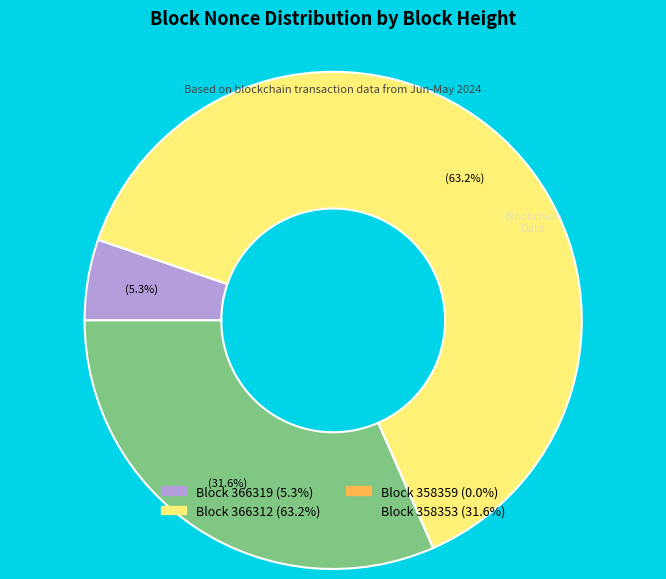

Does Block 366312 (63.2%) account for over 50% of the chart?

Yes